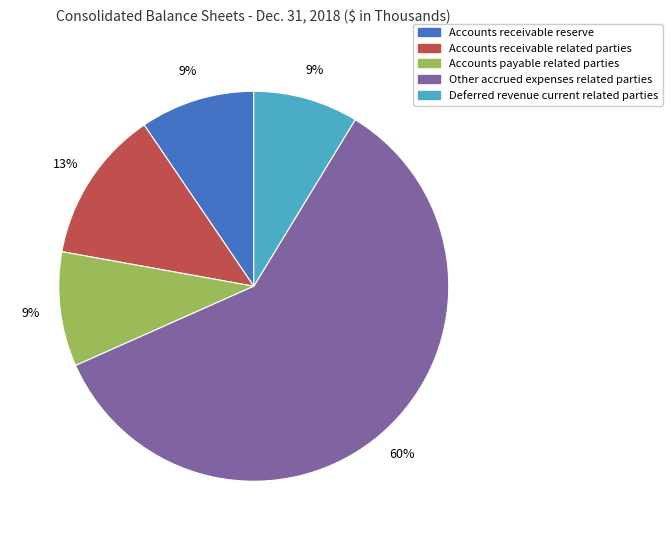

Does any single category account for the majority?

Yes